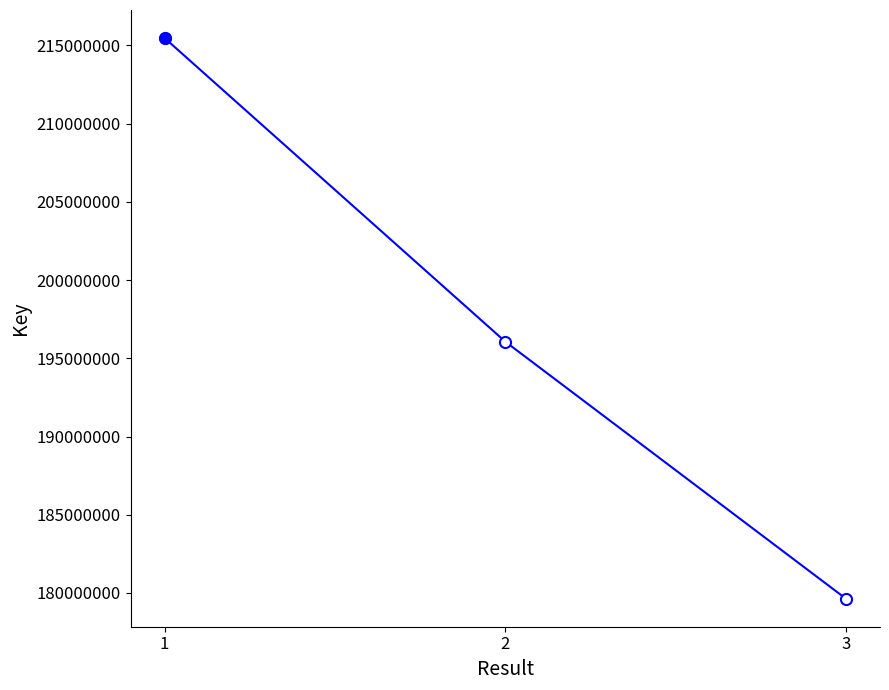

What is the value of the 1st point from the left?

215475590